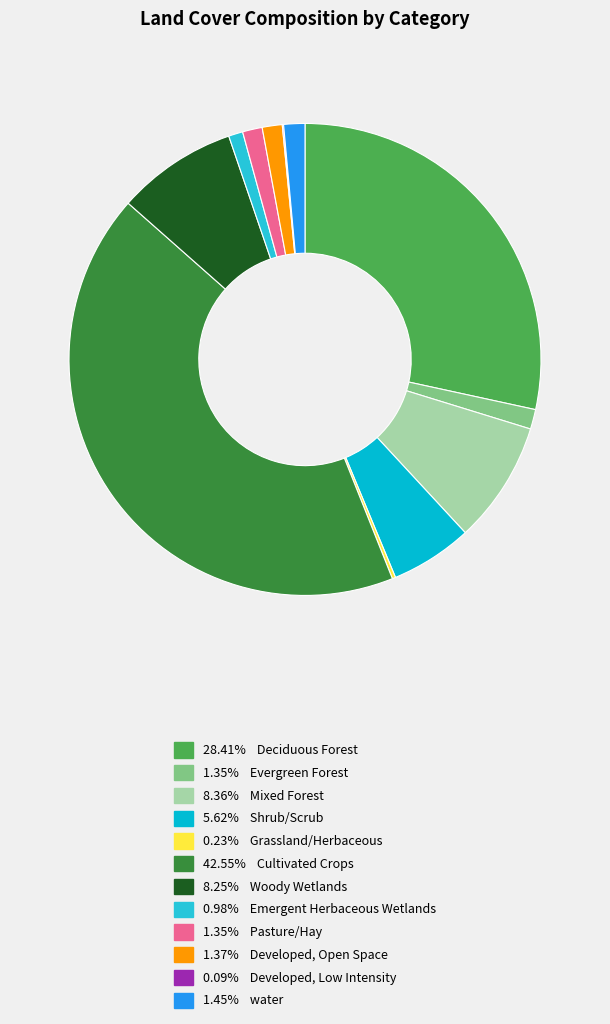

What is the smallest slice in the pie chart?

Developed, Low Intensity